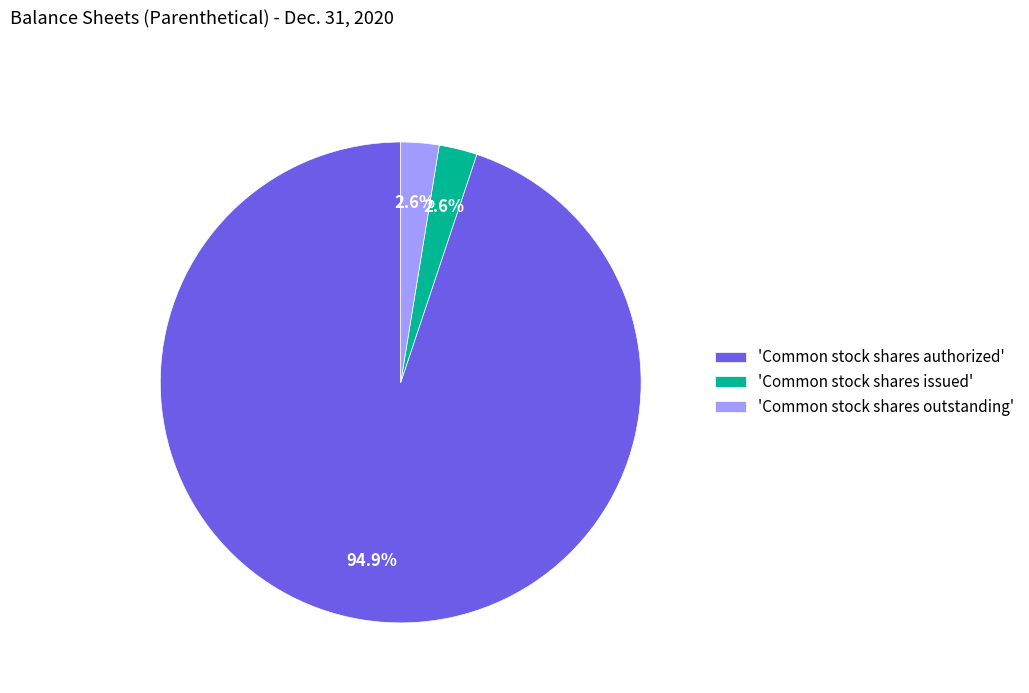

Combined, what portion of the pie is 'Common stock shares authorized' and 'Common stock shares outstanding'?

97.4%